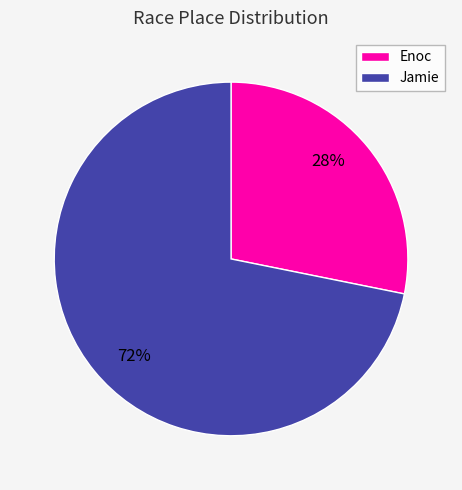

How many segments does this pie chart have?

2